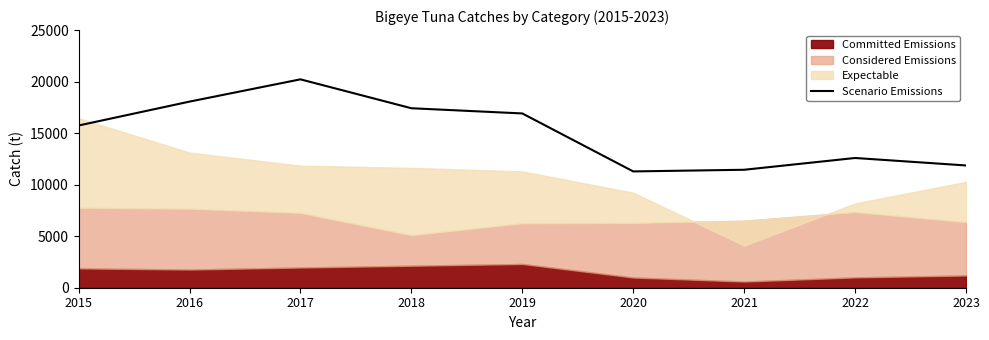

How many points are lower than both their immediate neighbors (excluding endpoints)?

1